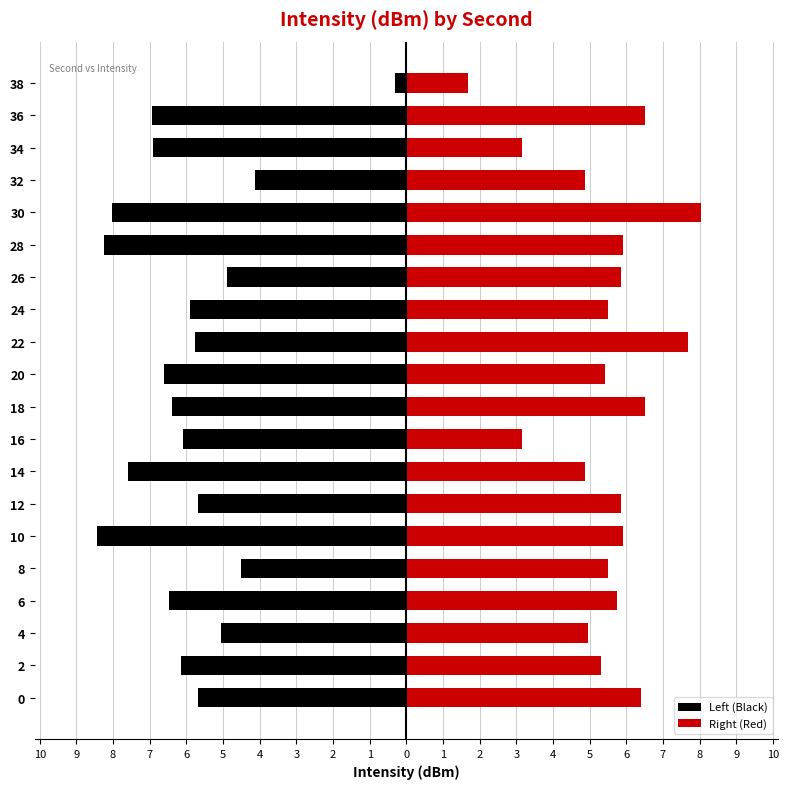

What is the sum of the Right (Red) values at 24 and 28?

11.4